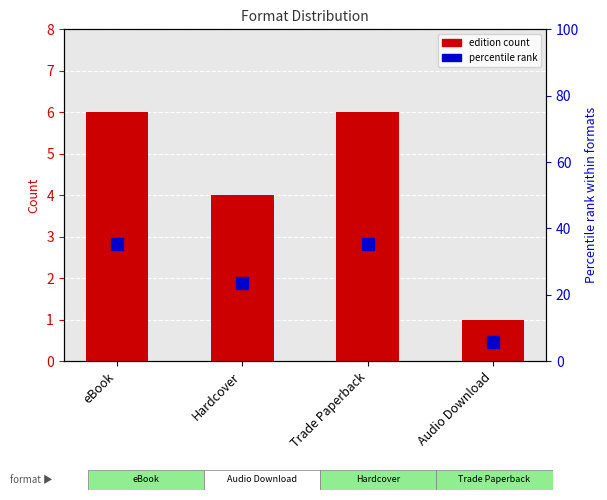

List the series in order of their peak value, lowest first.

Edition count, Percentile rank